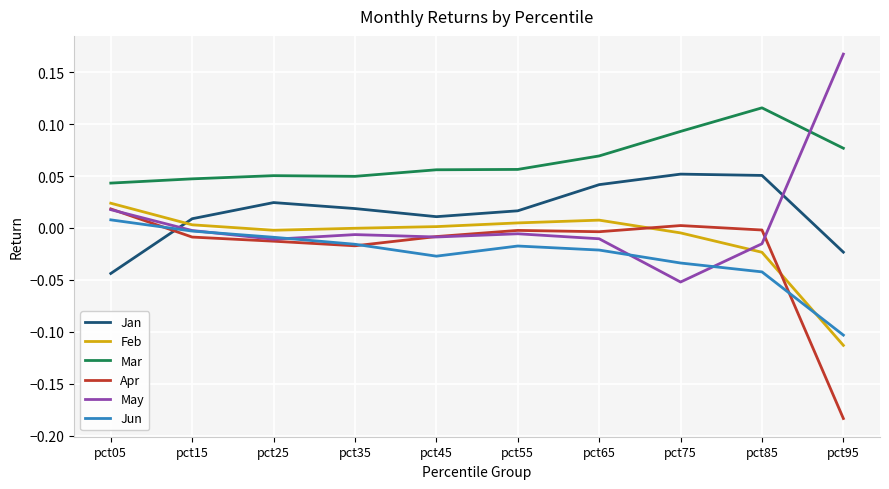

The value of Jan at pct25 is 0.0. True or false?

True